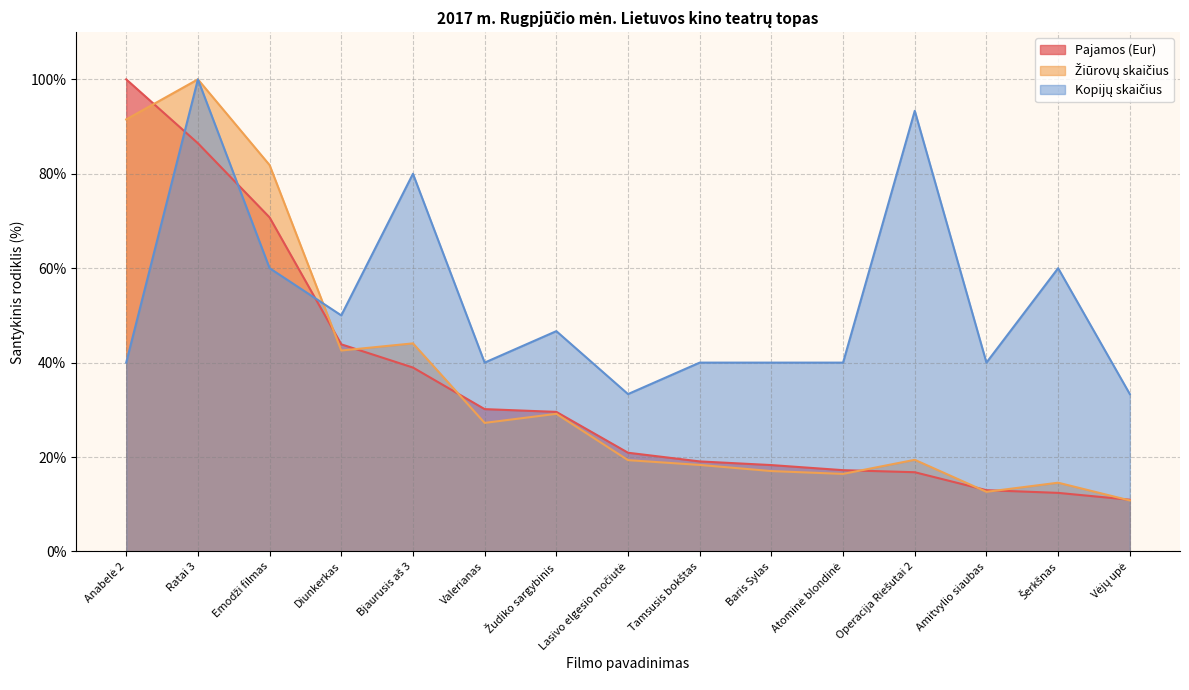

Does the chart have visible grid lines?

Yes